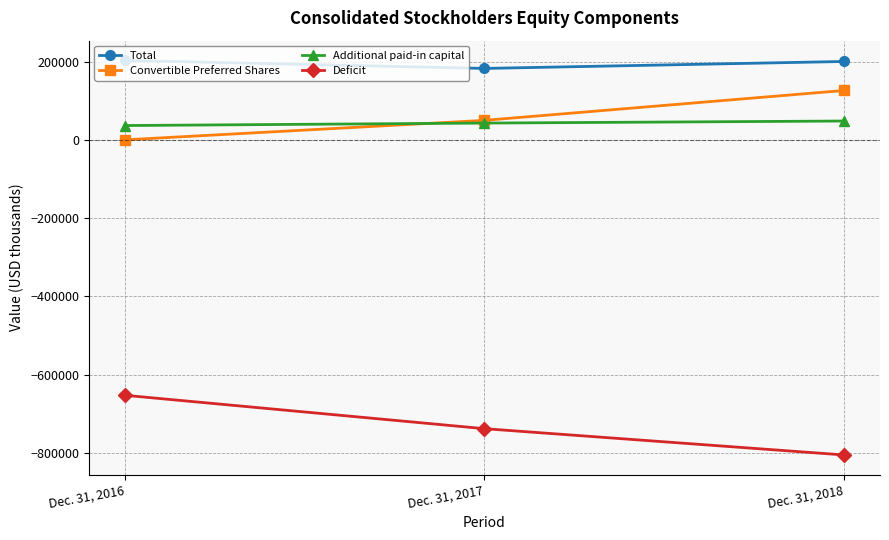

True or false: Additional paid-in capital has a value of 42840 at Dec. 31, 2017.

True